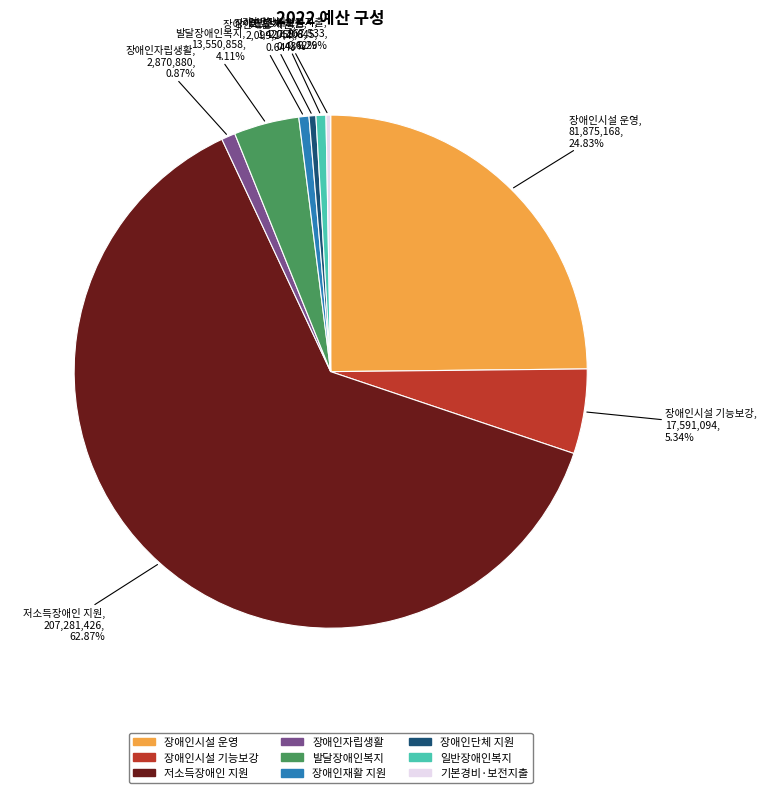

The 장애인자립생활 slice represents 11% of the pie. True or false?

False